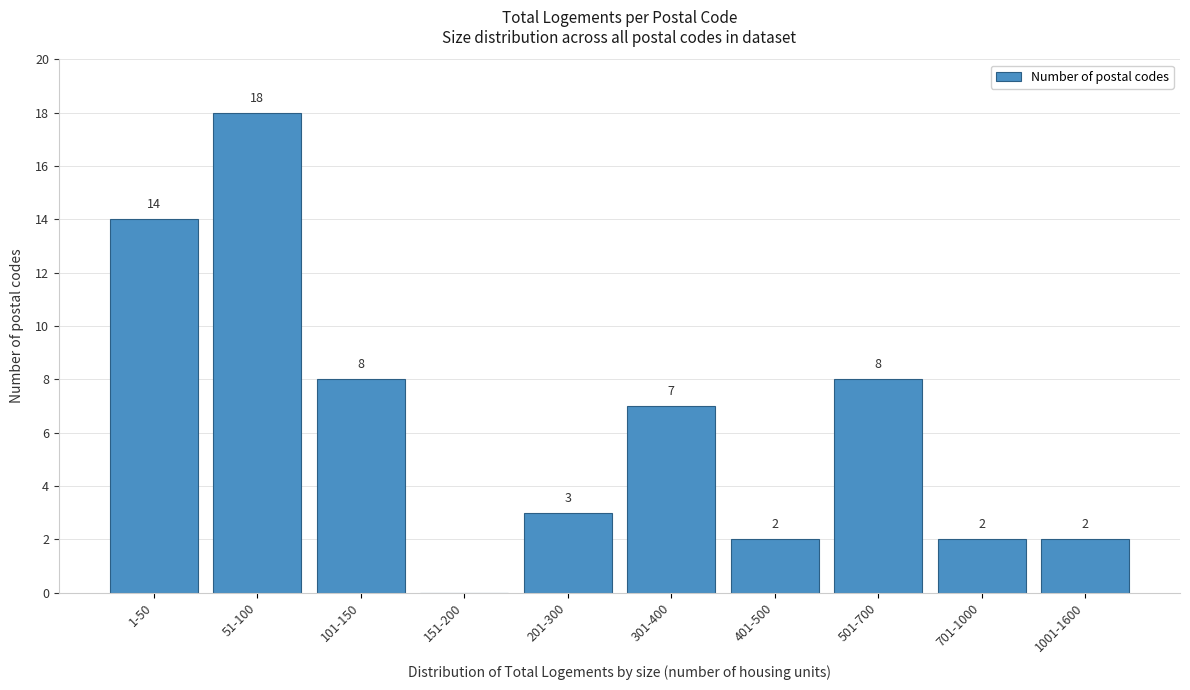

Reading left to right, list all the values displayed in this chart.

1-50=14	51-100=18	101-150=8	151-200=0	201-300=3	301-400=7	401-500=2	501-700=8	701-1000=2	1001-1600=2